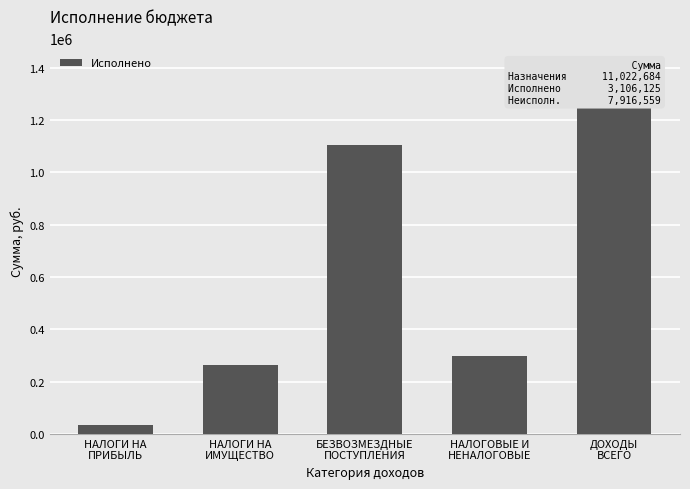

Count the number of data series in this chart.

1